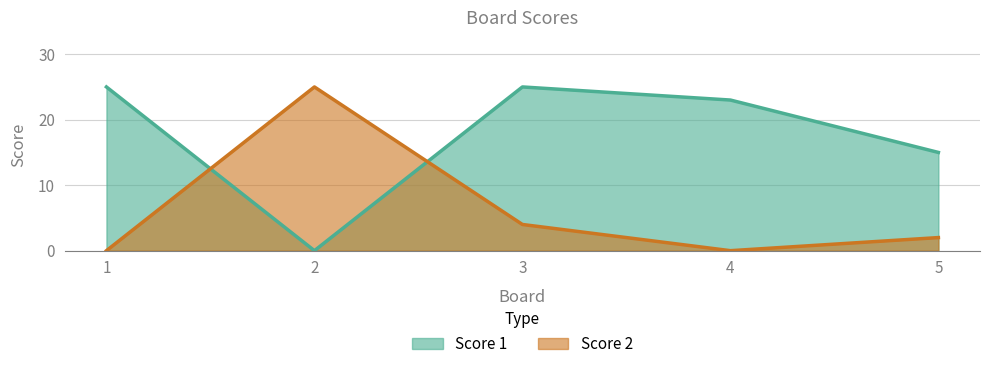

At 4, list the series in order from smallest to largest.

Score 2, Score 1